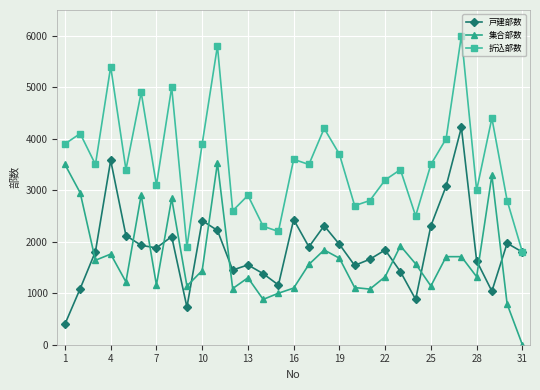

List the series in order of their peak value, lowest first.

集合部数, 戸建部数, 折込部数